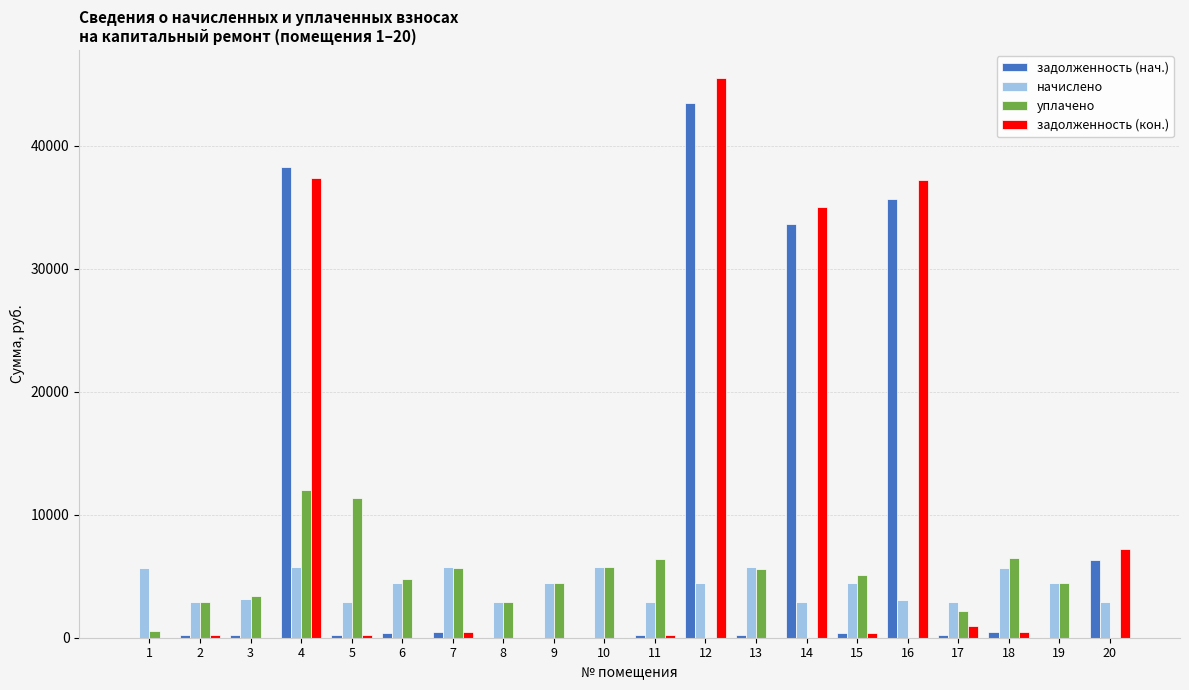

What is the maximum value shown in the chart?

45516.6